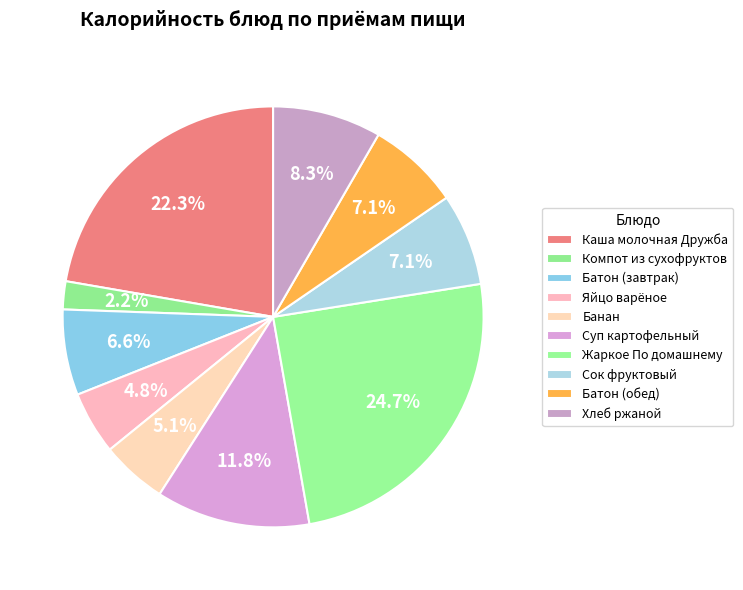

Count the number of slices in the pie.

10